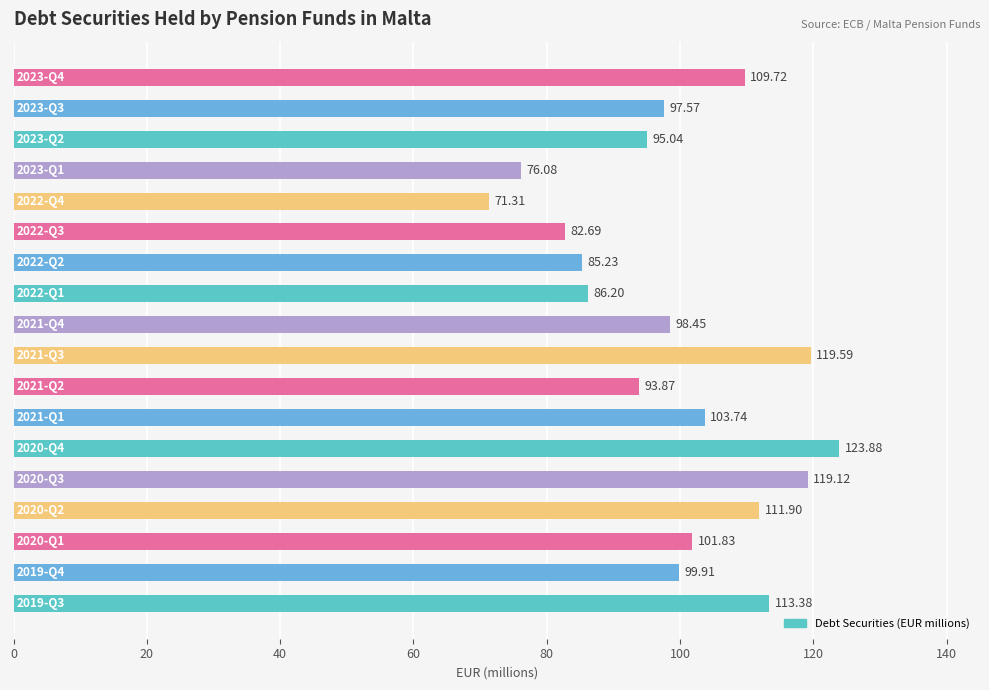

What is the difference between the second highest and minimum values?

48.3